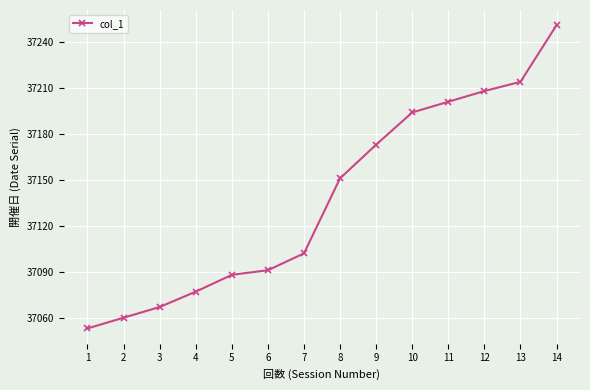

Reading left to right, list all the values displayed in this chart.

37053	37060	37067	37077	37088	37091	37102	37151	37173	37194	37201	37208	37214	37251